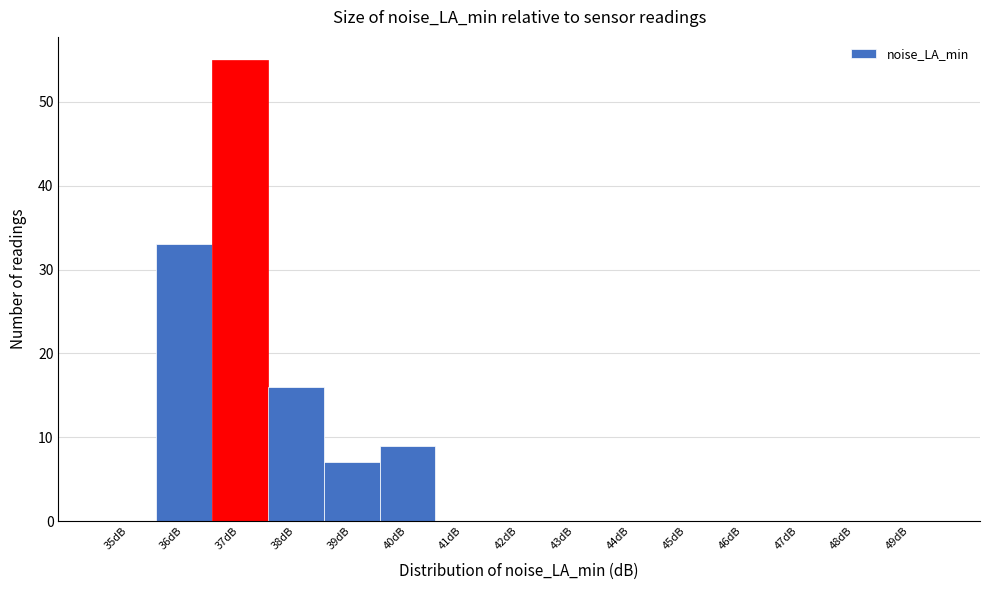

Reading left to right, transcribe all the data shown in this chart.

35dB=0	36dB=33	37dB=55	38dB=16	39dB=7	40dB=9	41dB=0	42dB=0	43dB=0	44dB=0	45dB=0	46dB=0	47dB=0	48dB=0	49dB=0